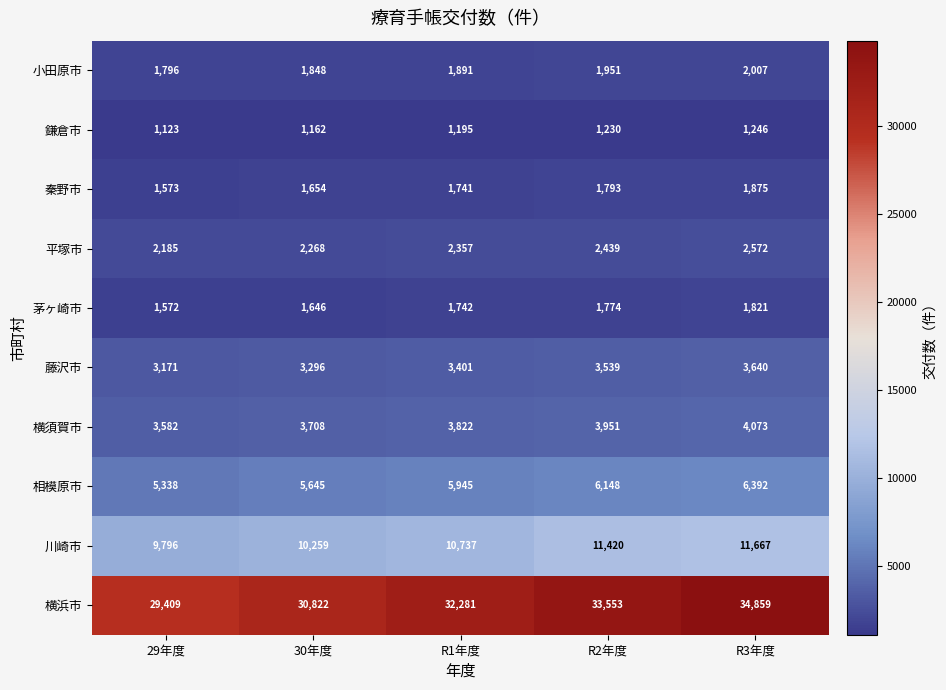

How many series are shown in this chart?

10